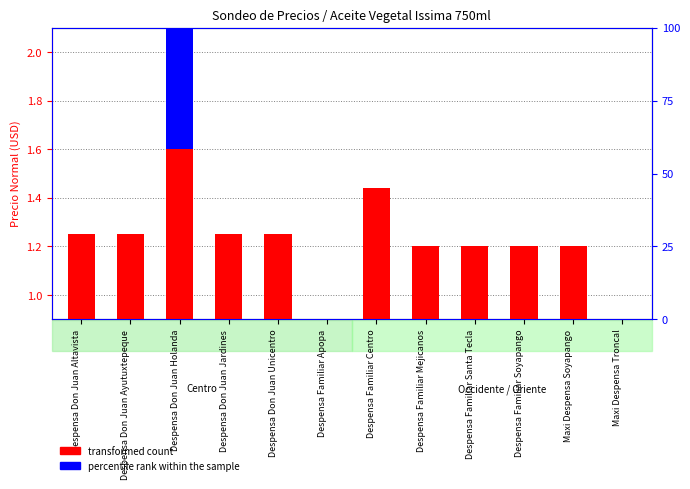

Are the bars horizontal?

No